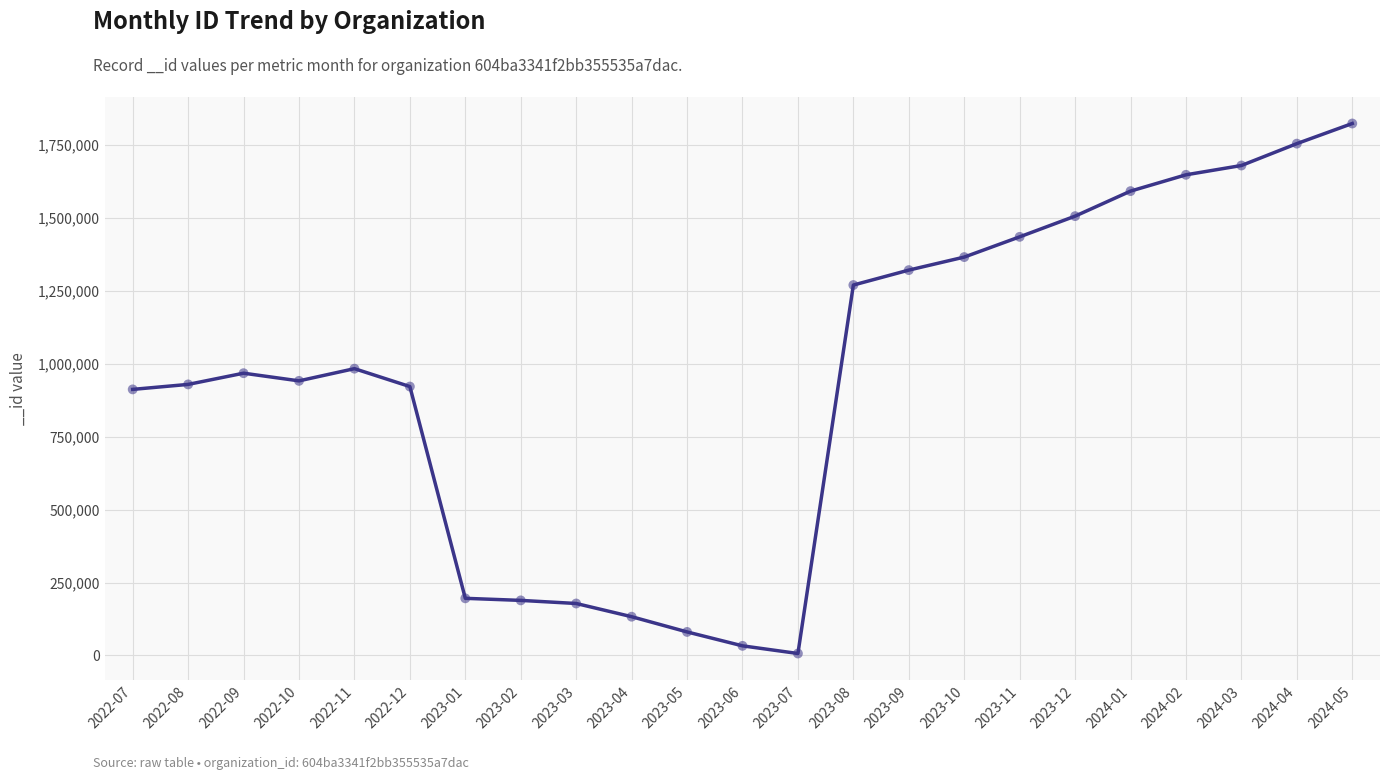

What is the ratio of the value at 2023-06 to the value at 2023-01?

0.2